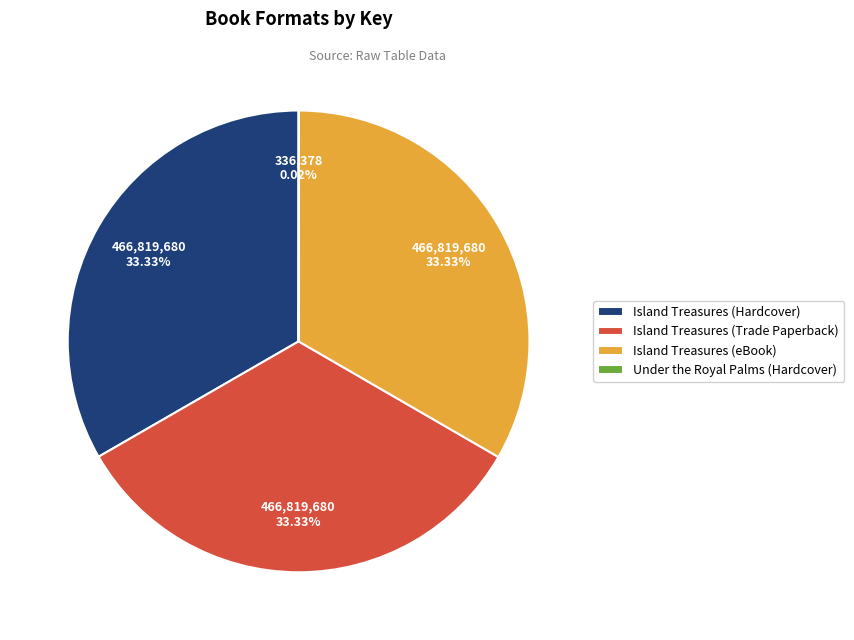

To the nearest percent, what portion does Island Treasures (eBook) represent?

33%